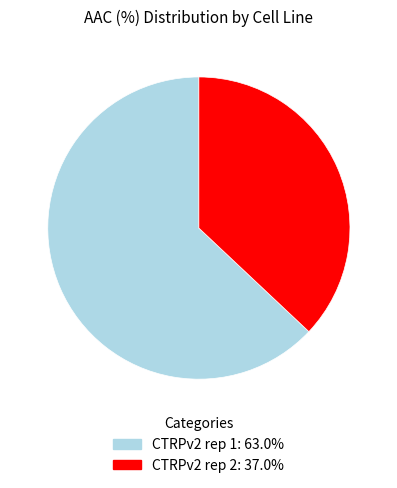

Is it true that CTRPv2 rep 2 is 37% of the pie?

True